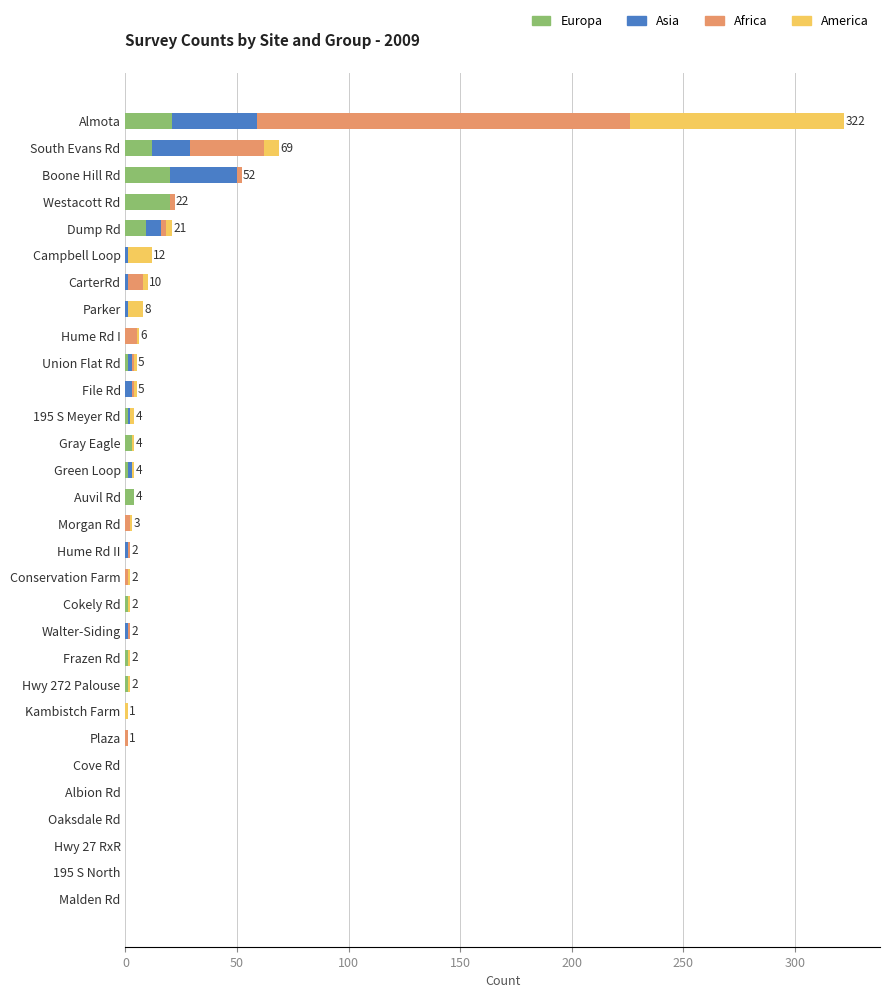

The value of Europa at Walter-Siding is -12. True or false?

False